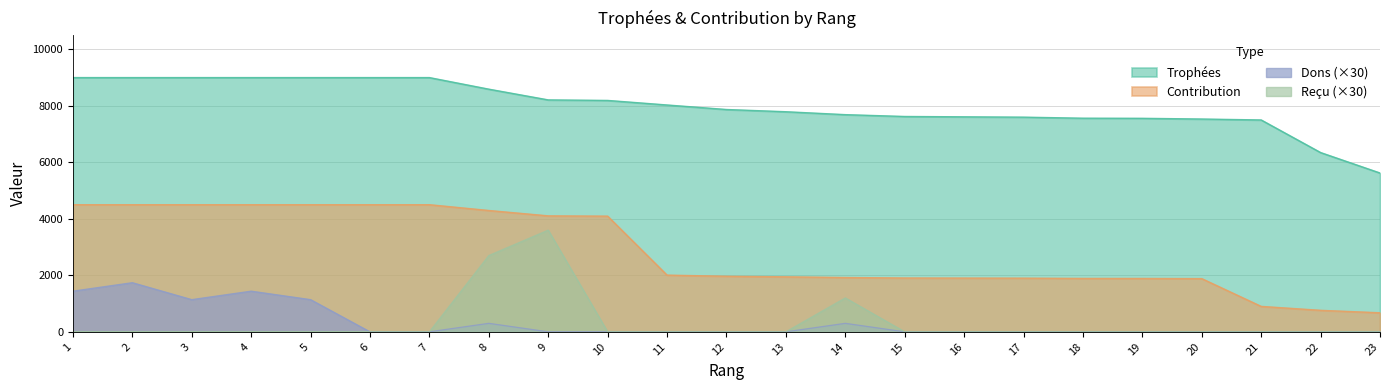

True or false: Contribution and Reçu intersect in this chart.

False